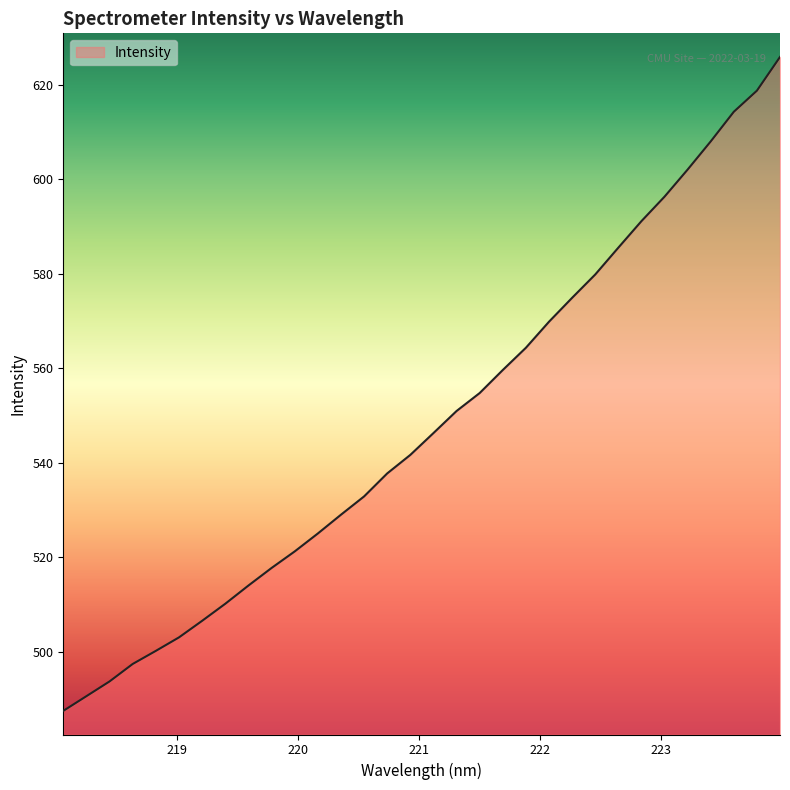

What is the smallest value displayed?

487.5